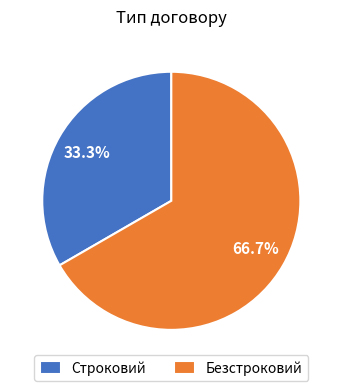

How many segments does this pie chart have?

2